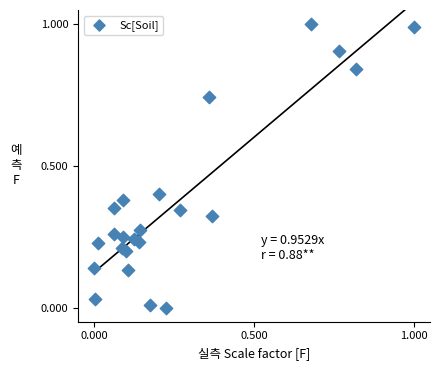

What is the range of X values (max minus min)?

1.0